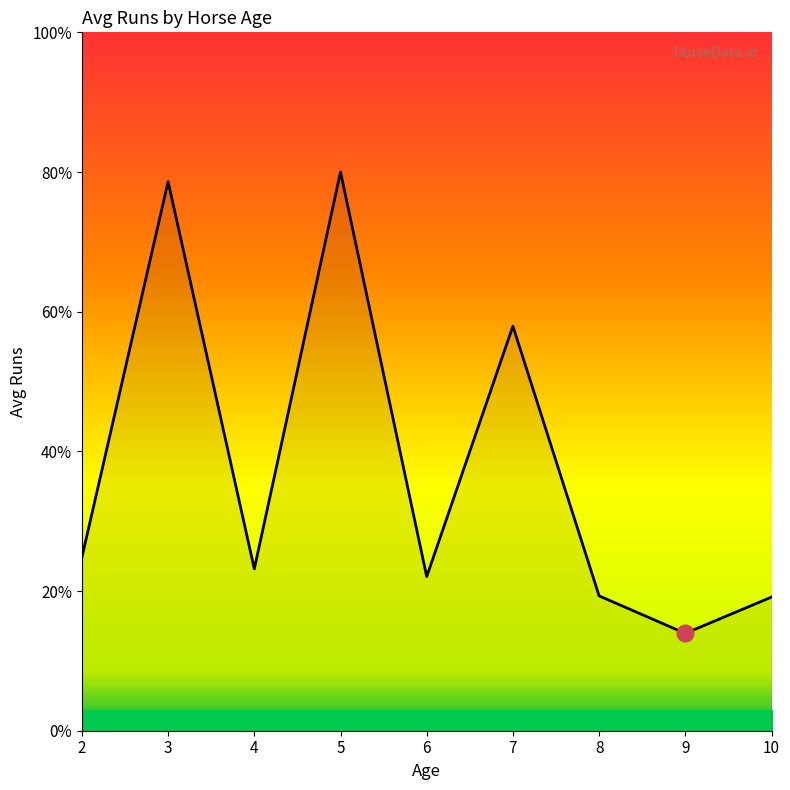

Is this an area chart (filled region under the line)?

Yes